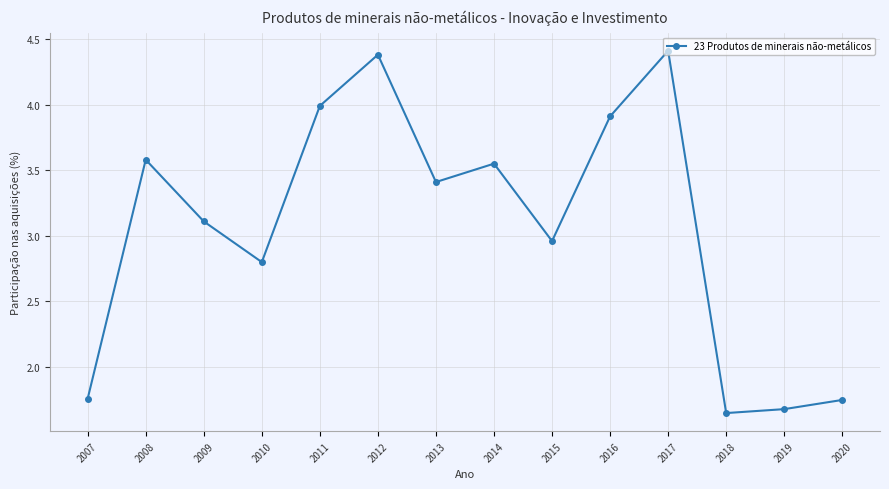

How many interior local valleys (lower than both neighbors) does the data have?

4